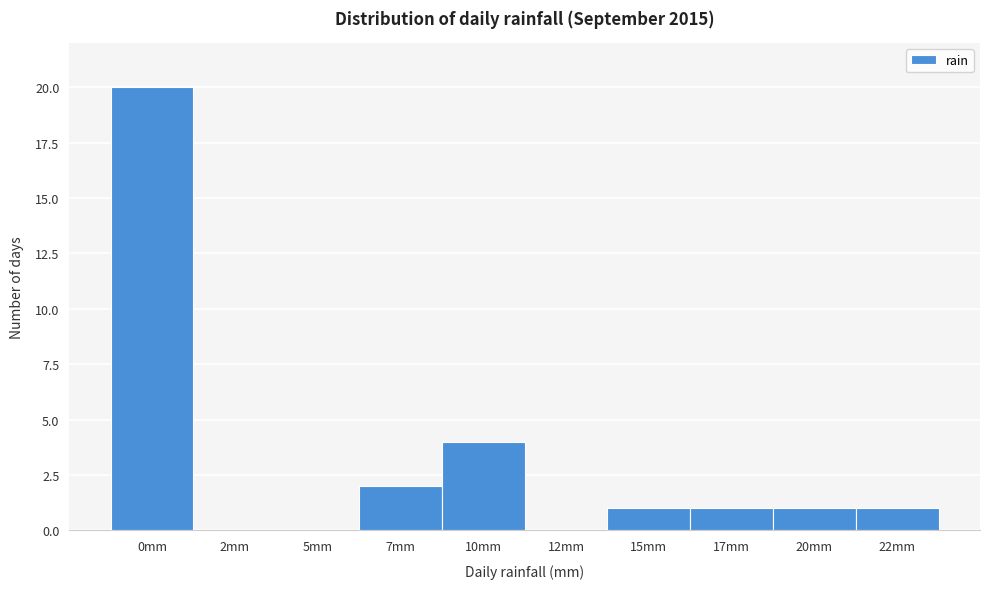

Reading right to left, list all the values displayed in this chart.

22mm=1	20mm=1	17mm=1	15mm=1	12mm=0	10mm=4	7mm=2	5mm=0	2mm=0	0mm=20